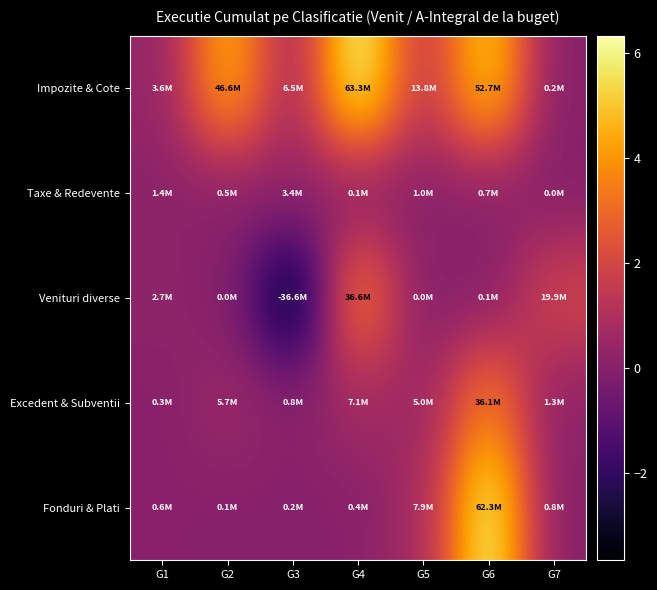

Between G1 and G2, which is larger?

G2